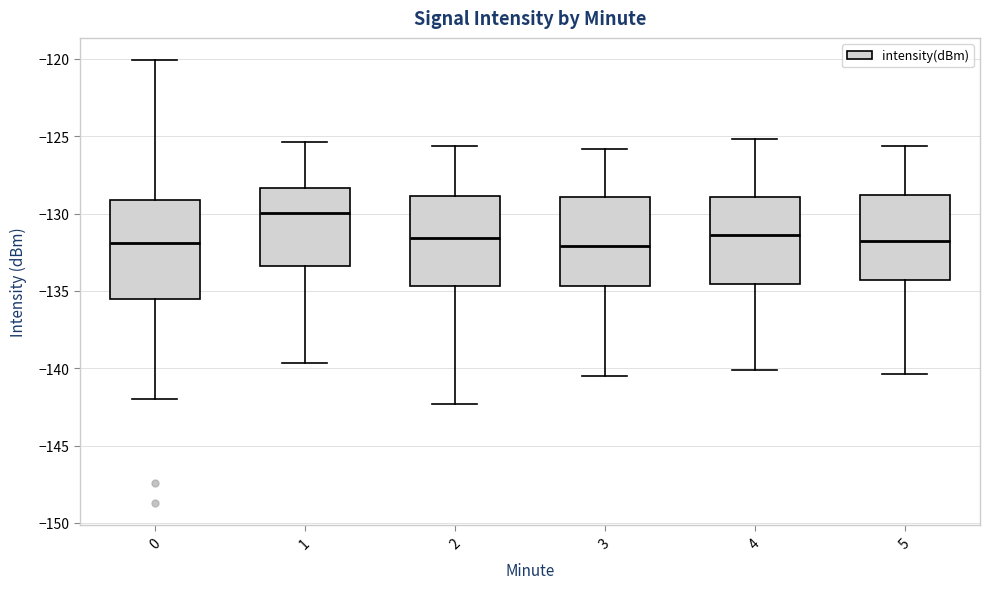

Reading left to right, transcribe this box plot: for each box, give where its median line is, the range the box spans, and where its two whiskers end, as read against the y-axis. The values are not printed on the chart, so give them approximately, as read against the axis.

0: median -132.0, box -135.5 to -129.0, whiskers -142.0 to -120.0
1: median -130.0, box -133.5 to -128.5, whiskers -139.5 to -125.5
2: median -131.5, box -134.5 to -129.0, whiskers -142.5 to -125.5
3: median -132.0, box -134.5 to -129.0, whiskers -140.5 to -126.0
4: median -131.5, box -134.5 to -129.0, whiskers -140.0 to -125.0
5: median -132.0, box -134.5 to -129.0, whiskers -140.5 to -125.5